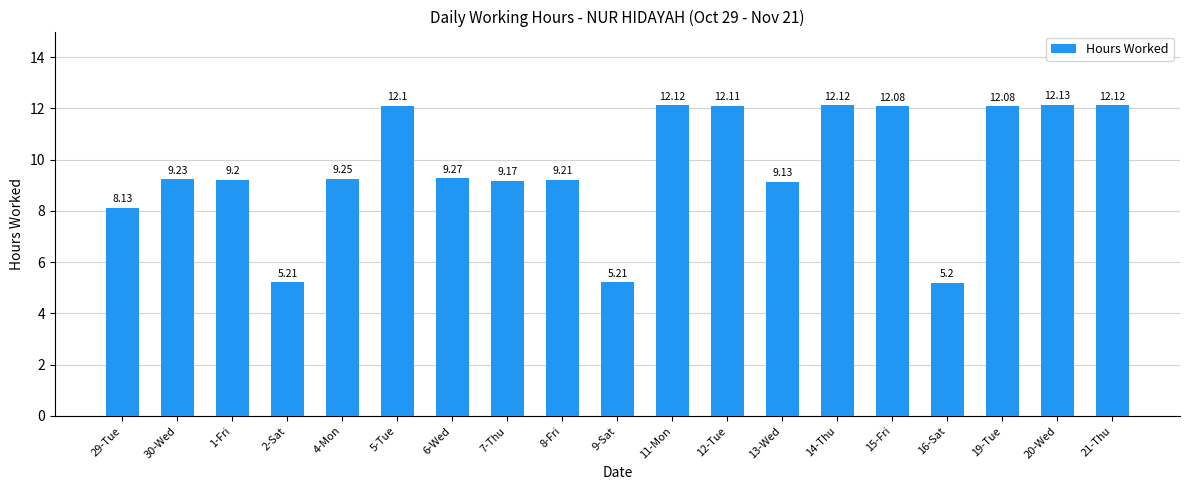

What is the maximum value shown in the chart?

12.1